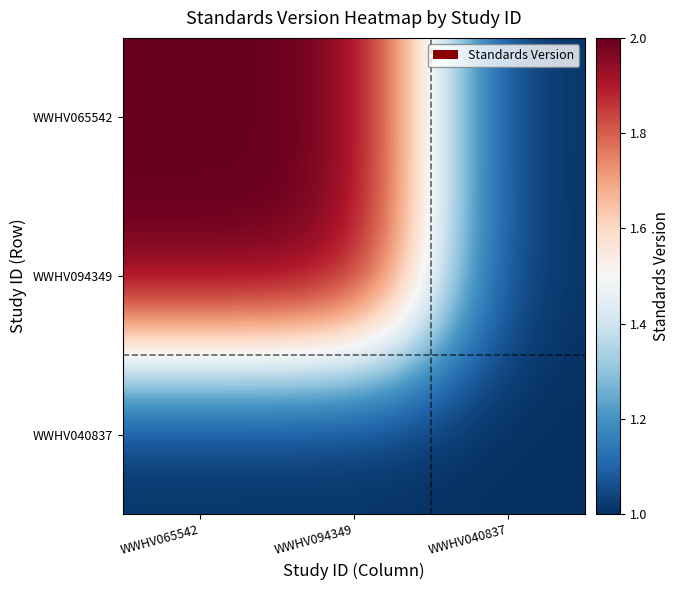

How many categories are shown in the chart?

3